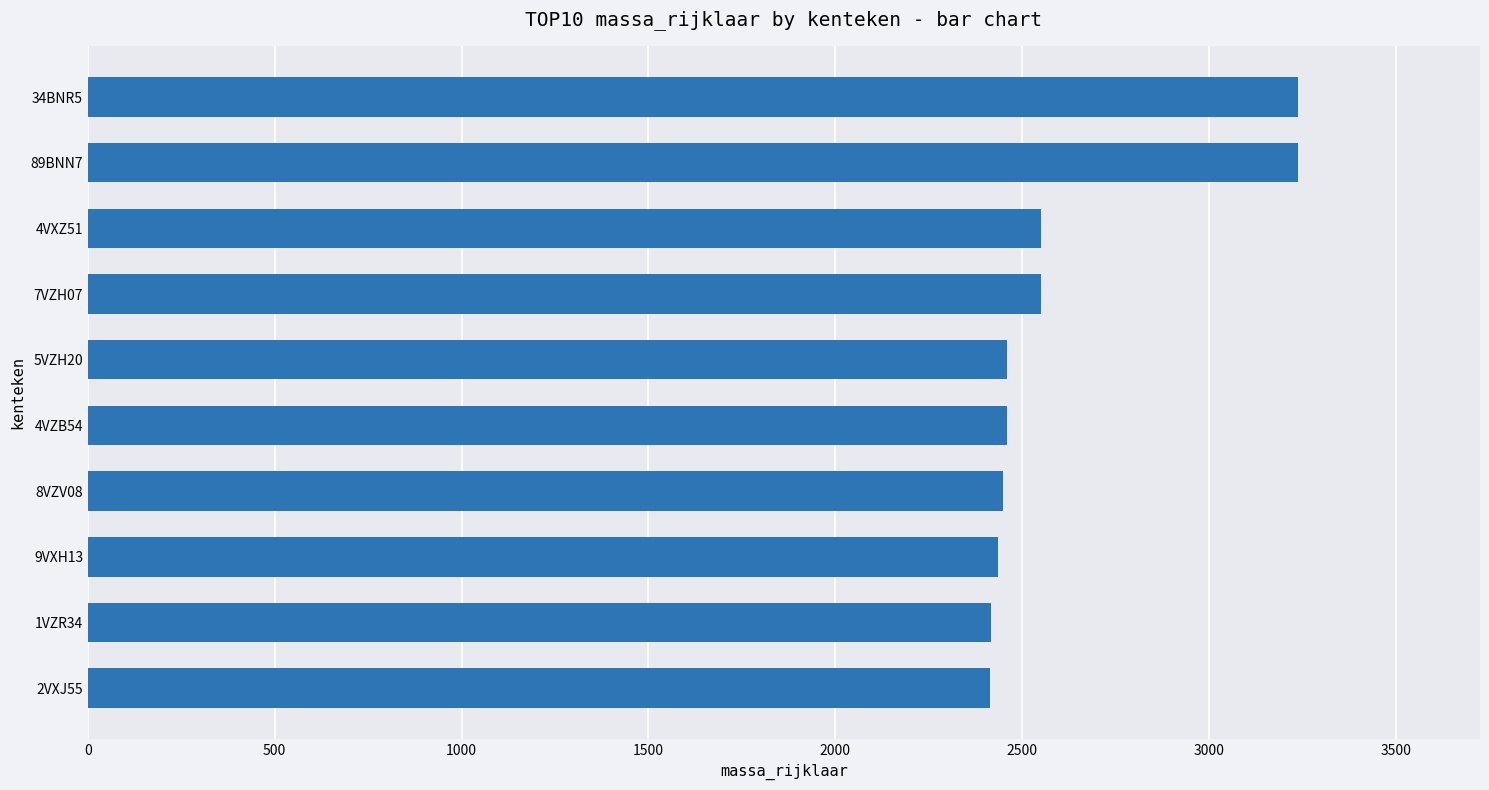

Which has a higher value, 7VZH07 or 9VXH13?

7VZH07